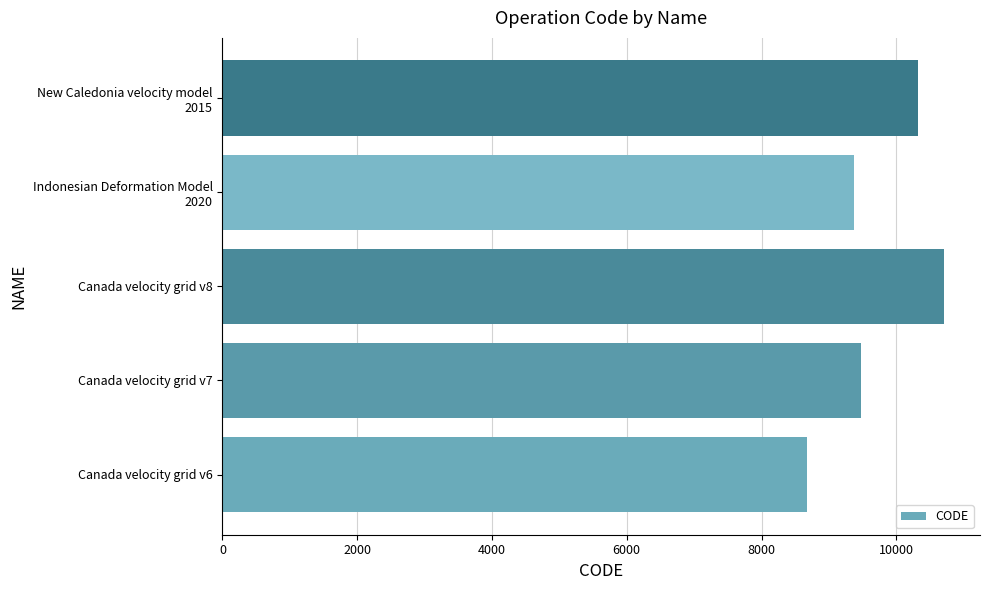

Rank the categories by value from lowest to highest.

Canada velocity grid v6, Indonesian Deformation Model
2020, Canada velocity grid v7, New Caledonia velocity model
2015, Canada velocity grid v8